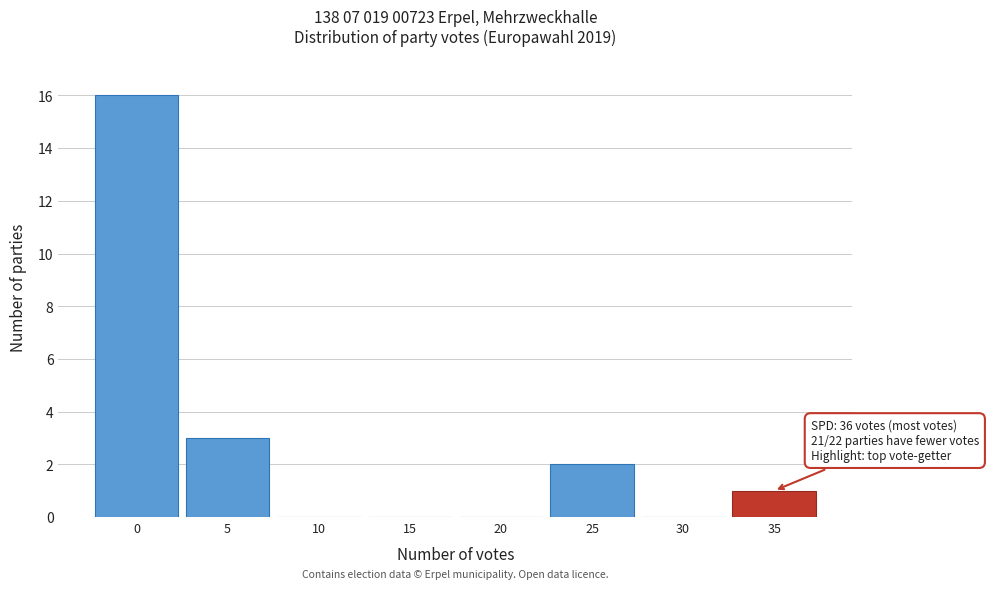

Reading left to right, extract all data points from this chart.

0=16	5=3	10=0	15=0	20=0	25=2	30=0	35=1